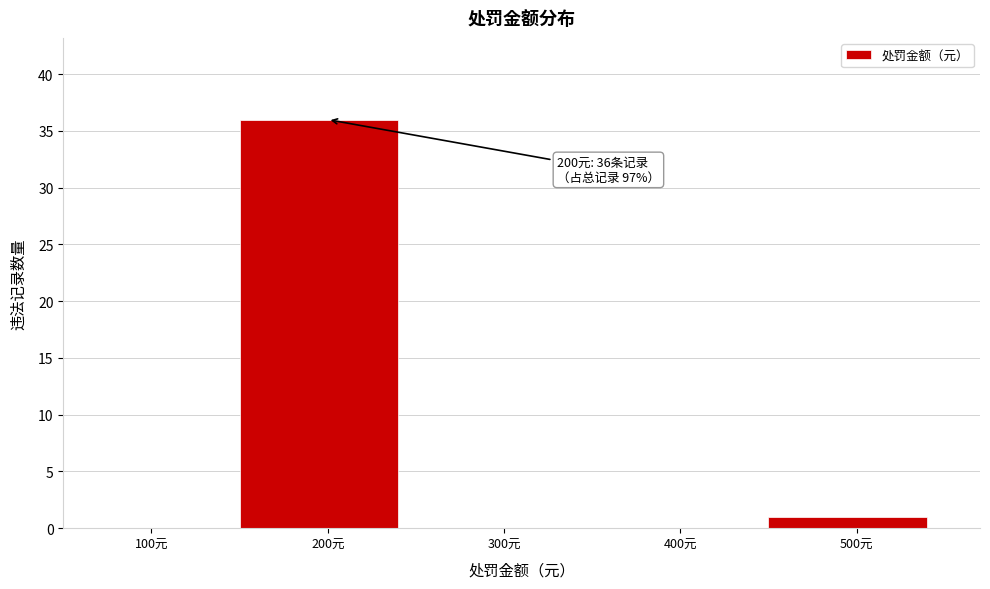

Reading right to left, transcribe all the data shown in this chart.

500元=1	400元=0	300元=0	200元=36	100元=0